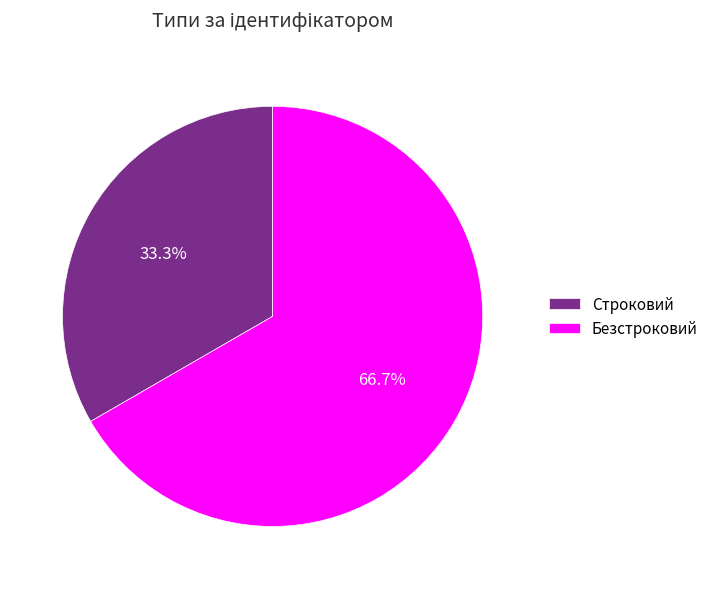

Which slice is the smallest?

Строковий